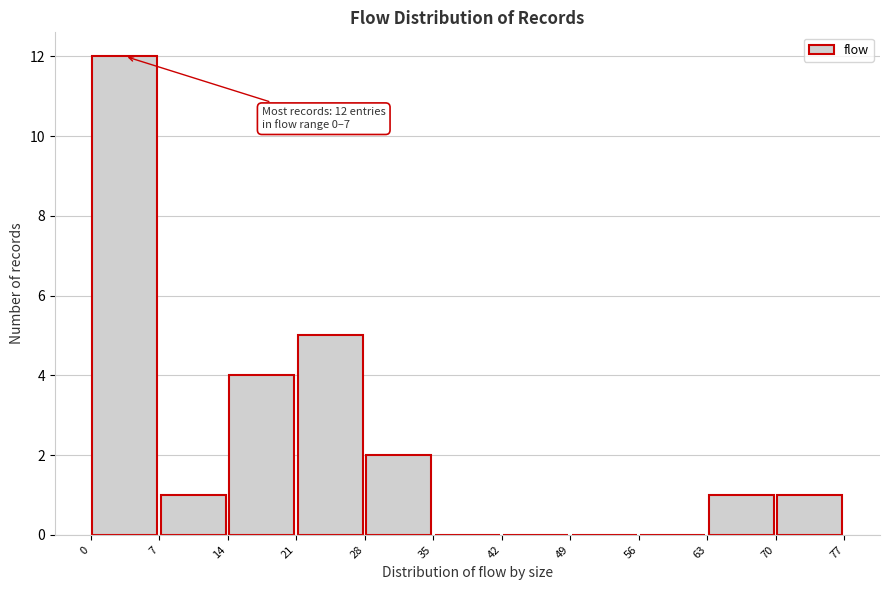

Which range on the x-axis has the tallest bar?

0 to 7